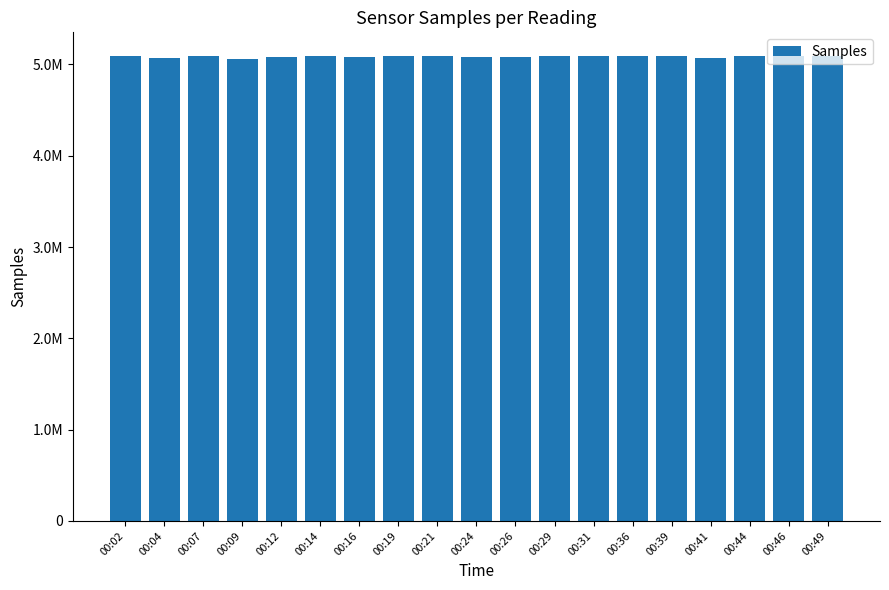

What is the average value?

5087825